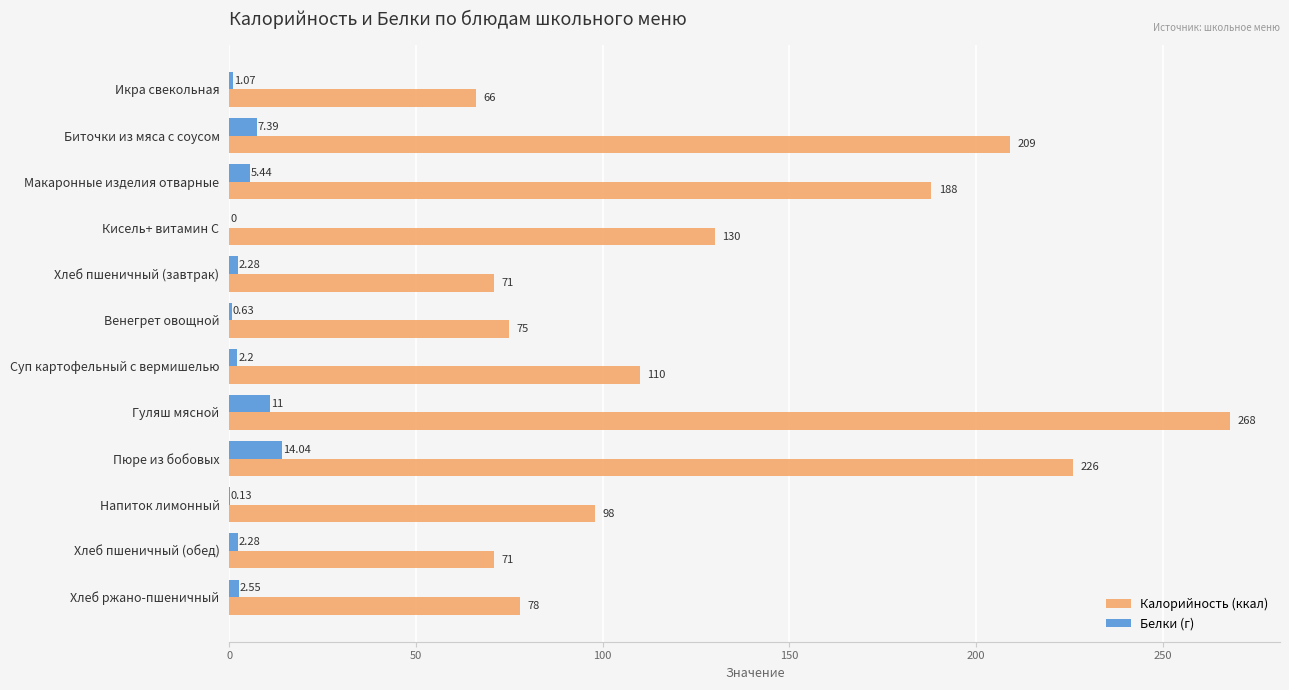

Count the number of categories in the chart.

12